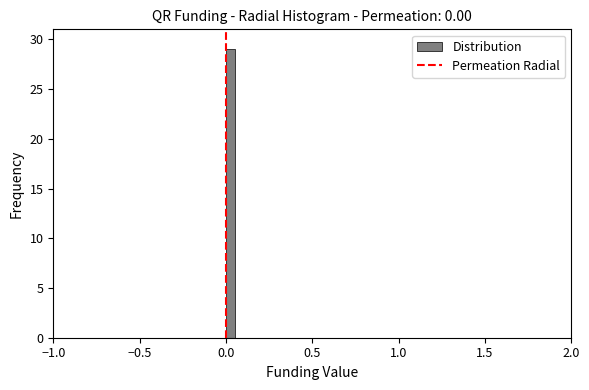

Around what value on the x-axis is the tallest bar? Give the approximate position of its centre, as read against the axis.

0.05